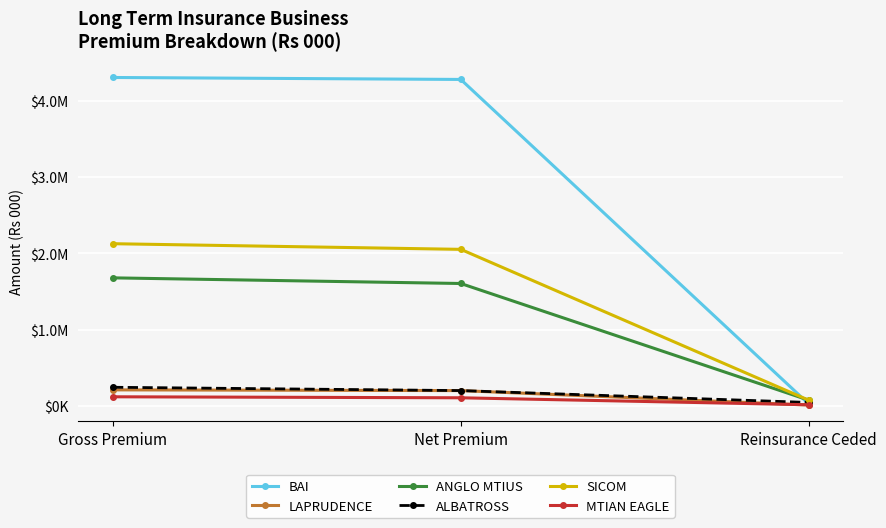

What are all the series names shown in the legend?

BAI, LAPRUDENCE, ANGLO MTIUS, ALBATROSS, SICOM, MTIAN EAGLE